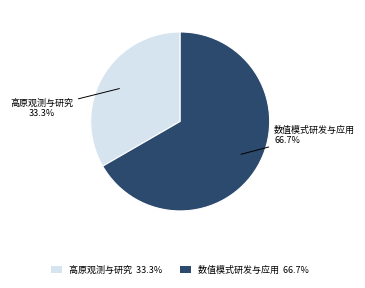

What is the ratio of the value at 数值模式研发与应用 to the value at 高原观测与研究?

2.0